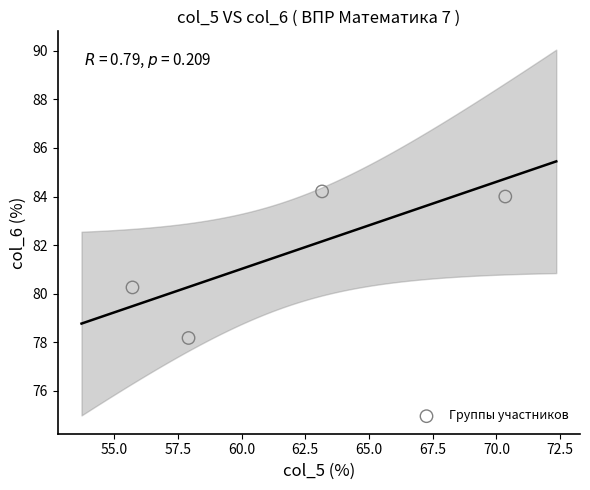

What is the range of Y values (max minus min)?

6.0